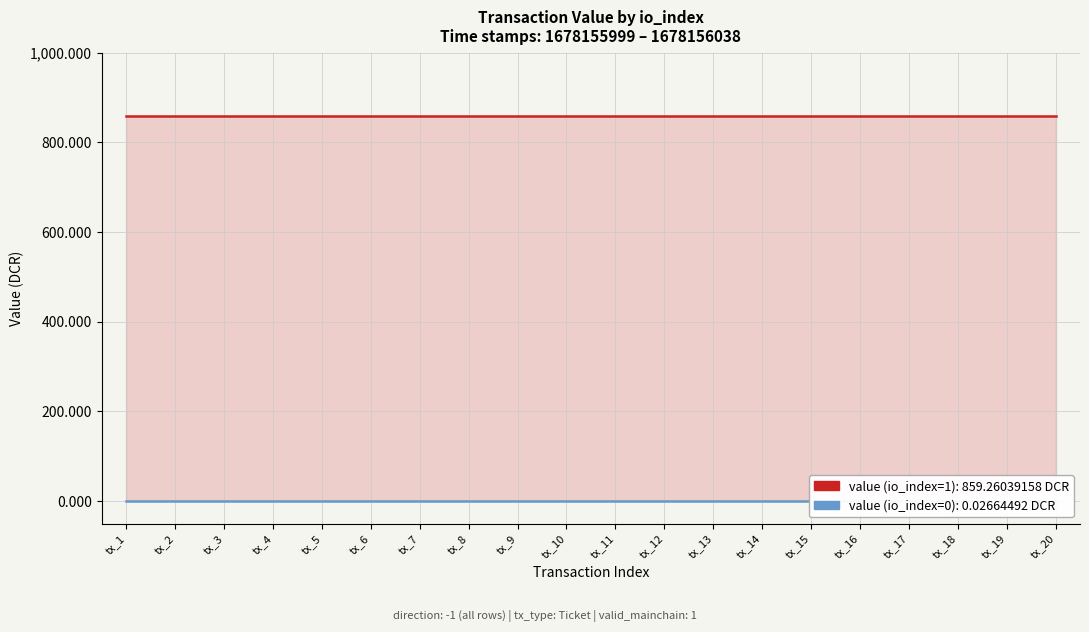

How many lines are shown in the chart?

2